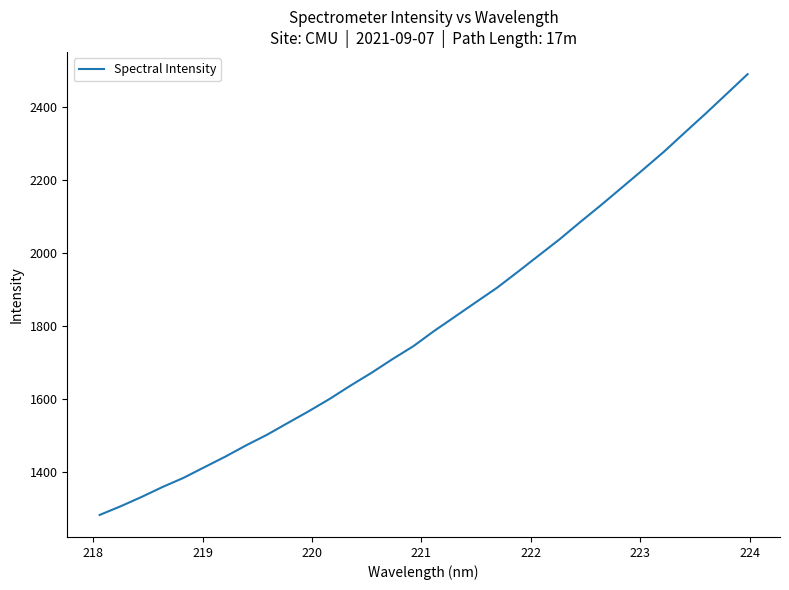

Reading left to right, extract all data points from this chart.

1281.5	1305.1	1330.7	1358.0	1382.9	1412.2	1441.1	1472.2	1501.3	1533.8	1565.9	1599.7	1636.3	1671.2	1708.6	1744.1	1786.1	1825.3	1864.9	1904.0	1947.9	1992.6	2037.1	2085.0	2131.6	2179.8	2228.2	2277.3	2330.0	2382.0	2435.7	2489.5